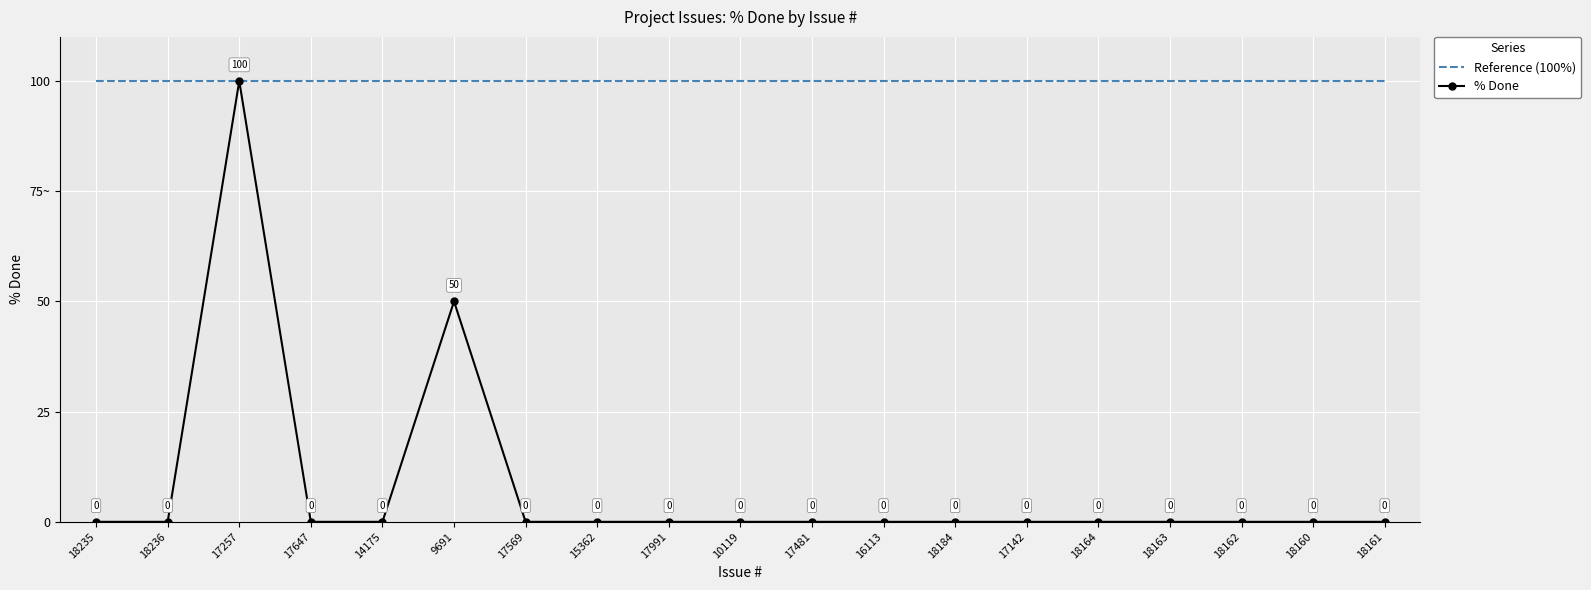

Which series has the largest range (max minus min)?

% Done